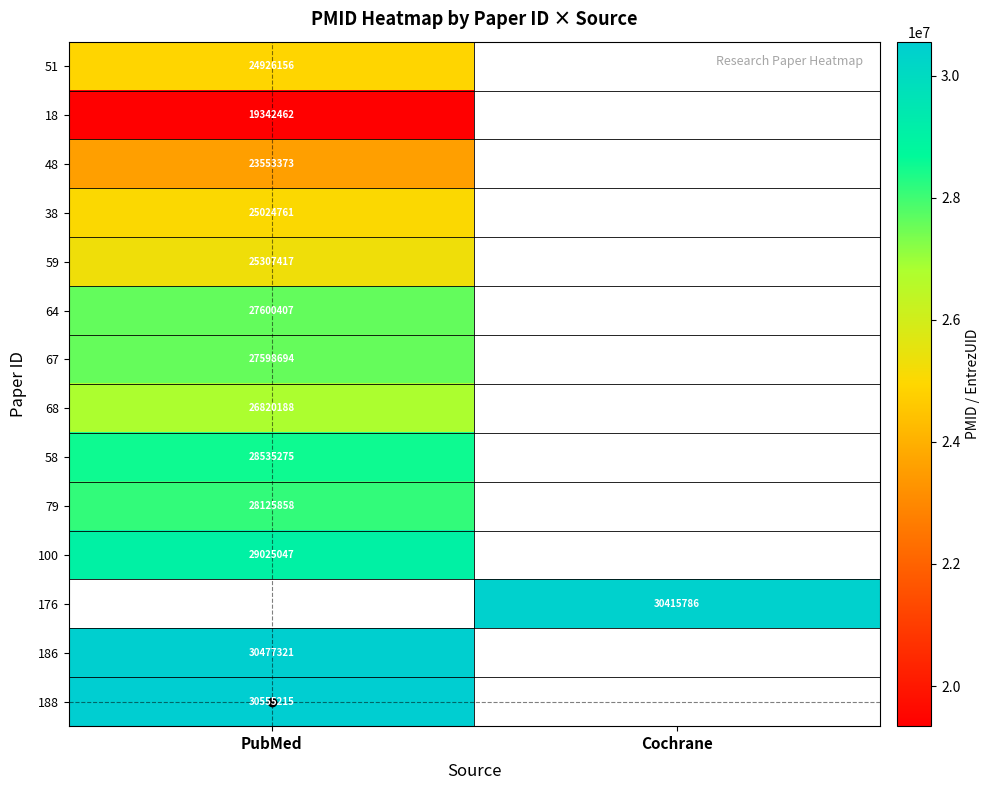

True or false: 186 has a value of 9765917 at PubMed.

False